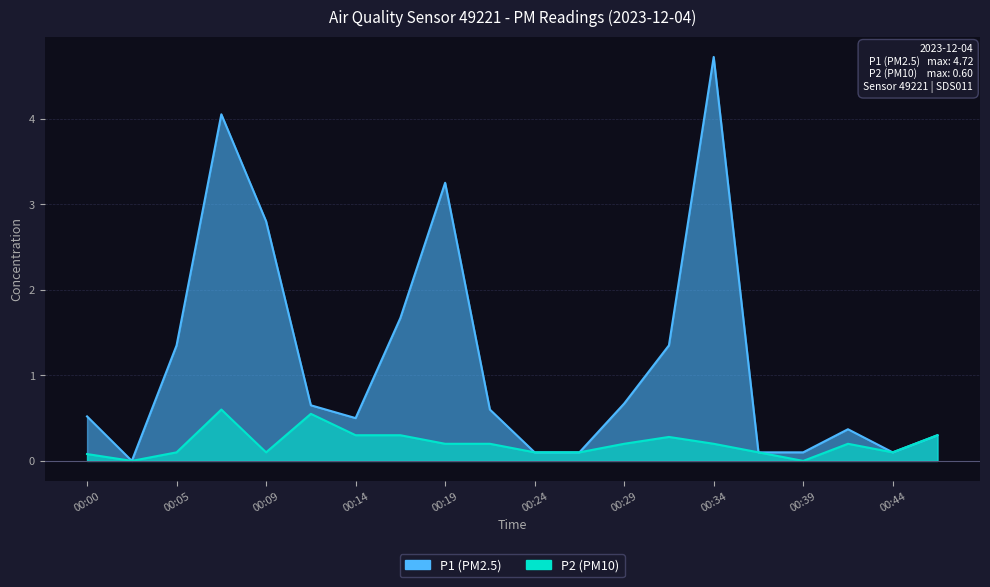

At which category does P1 reach its first local valley?

00:02